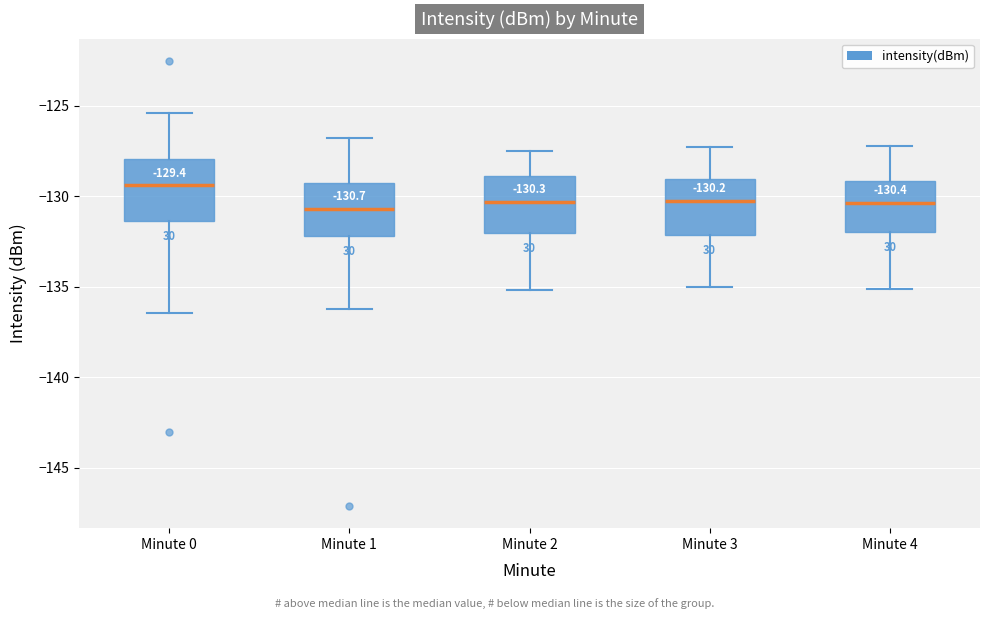

Which box has the highest median line?

Minute 0